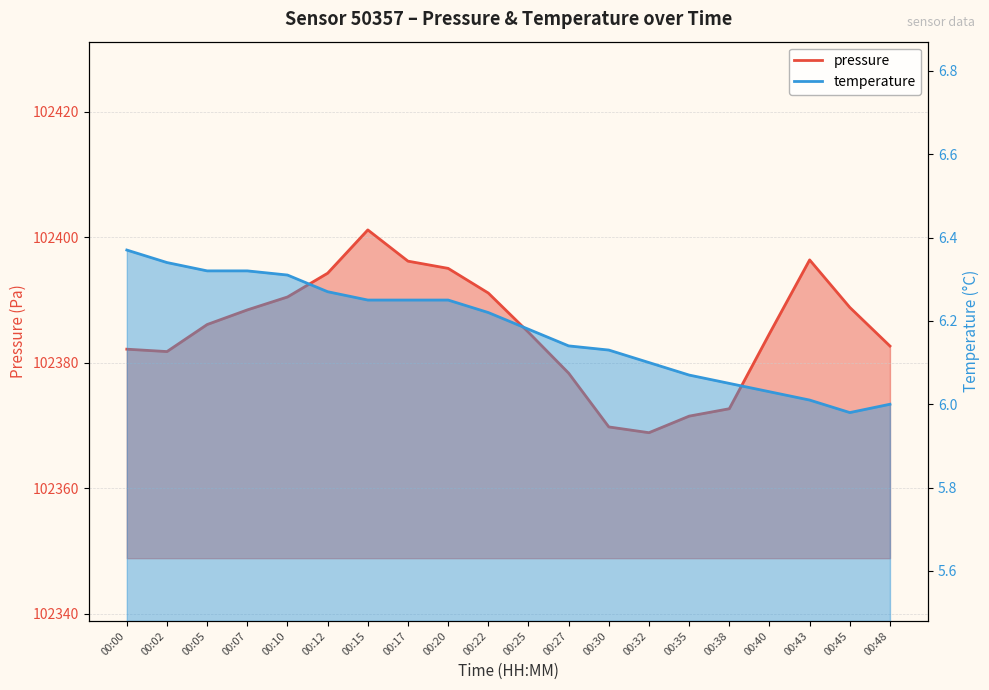

Reading right to left, extract all data points from this chart.

pressure: 102382.7	102388.9	102396.4	102384.7	102372.7	102371.5	102368.9	102369.8	102378.4	102384.9	102391.1	102395.1	102396.2	102401.2	102394.3	102390.5	102388.4	102386.1	102381.8	102382.2
temperature: 6.0	6.0	6.0	6.0	6.0	6.1	6.1	6.1	6.1	6.2	6.2	6.2	6.2	6.2	6.3	6.3	6.3	6.3	6.3	6.4